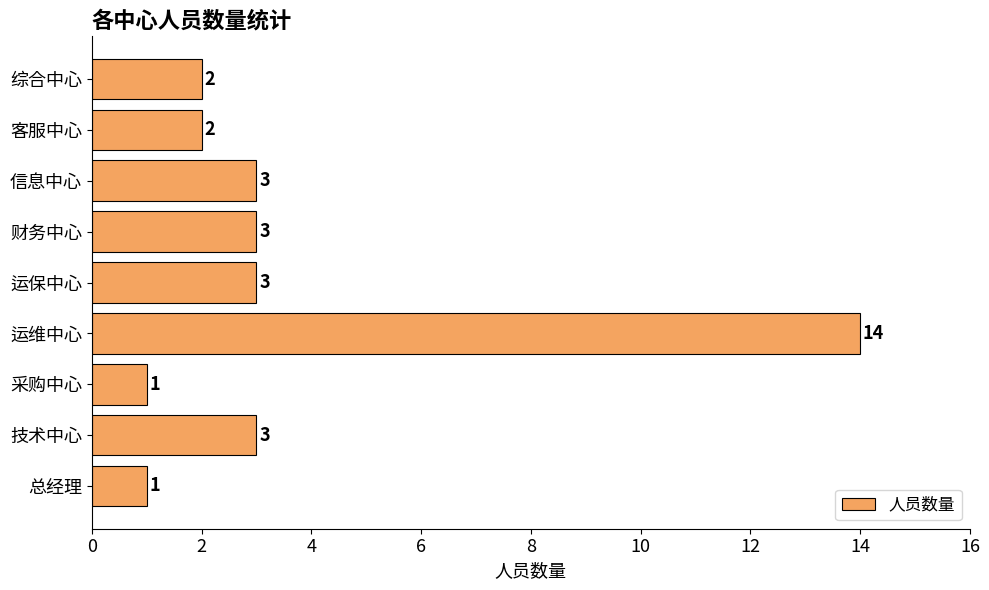

Which label corresponds to the largest value in the chart?

运维中心